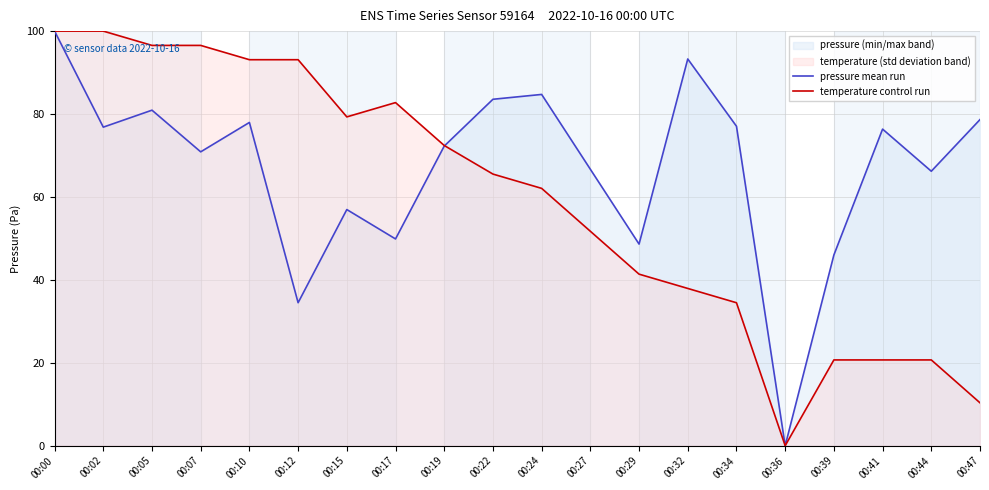

How many lines are shown in the chart?

2